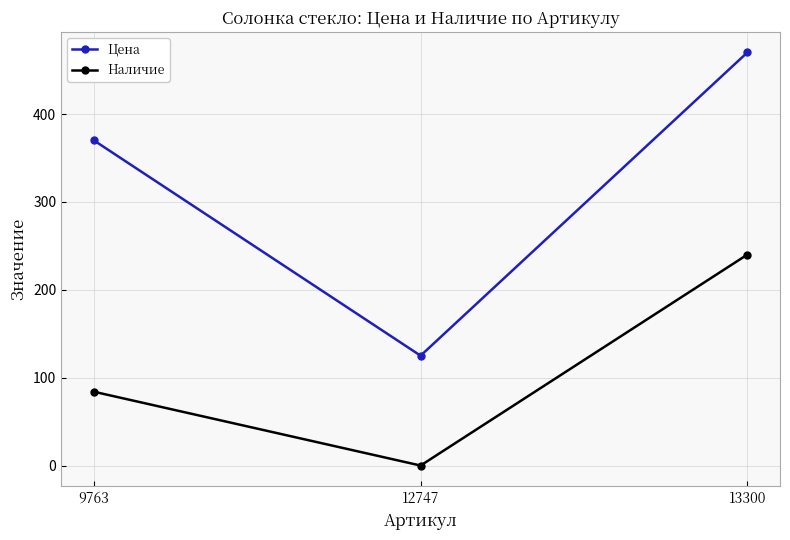

Where is Цена nearest to the value 297?

9763